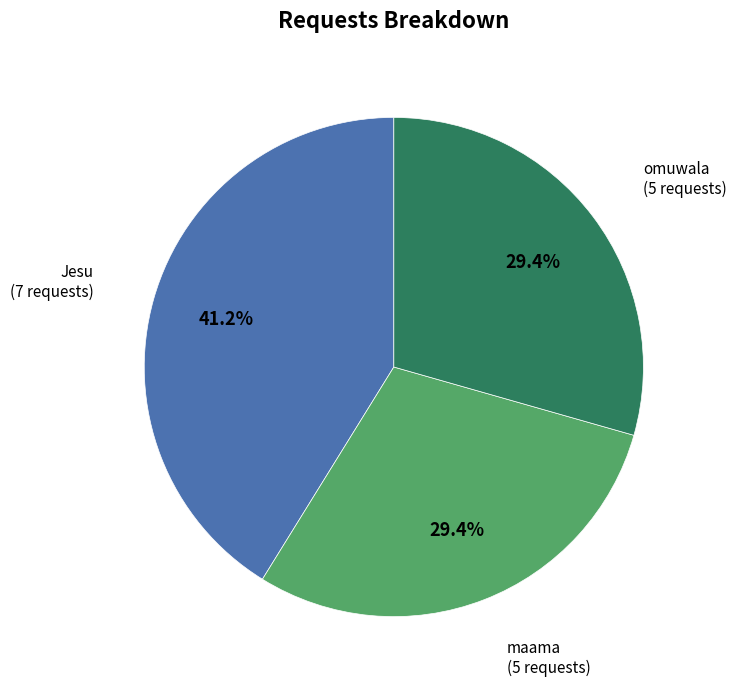

Does any single category account for the majority?

No